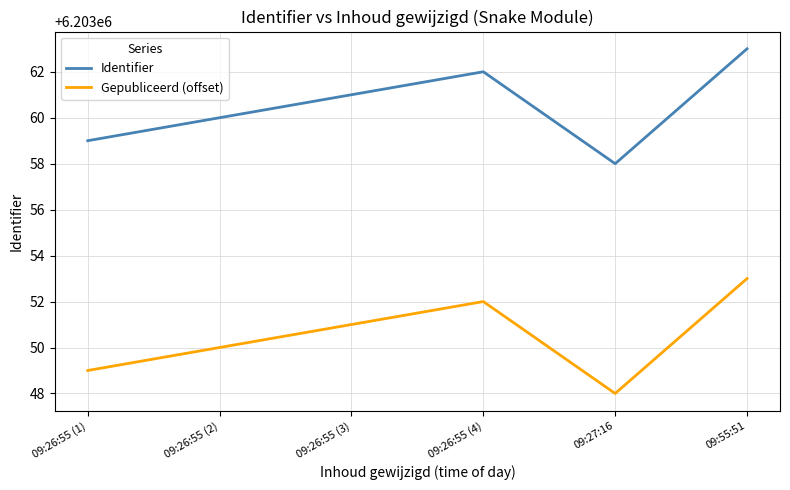

At how many categories does at least one series exceed 6203054?

6